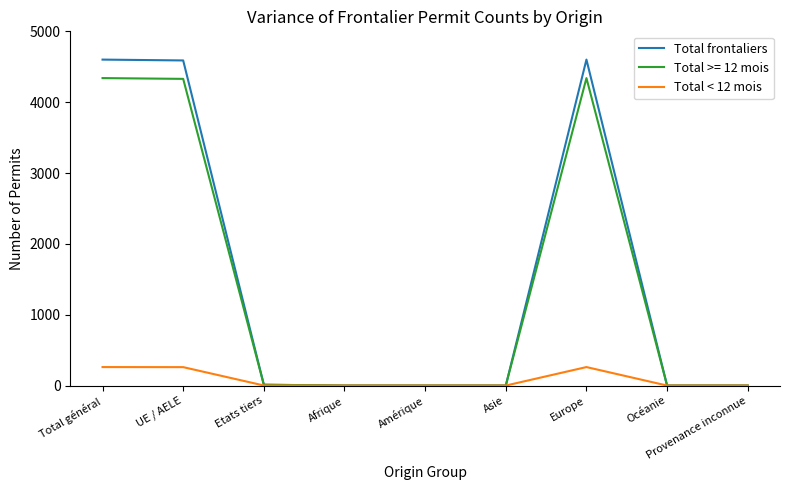

What is the spread (max minus min) of values at Europe?

4340